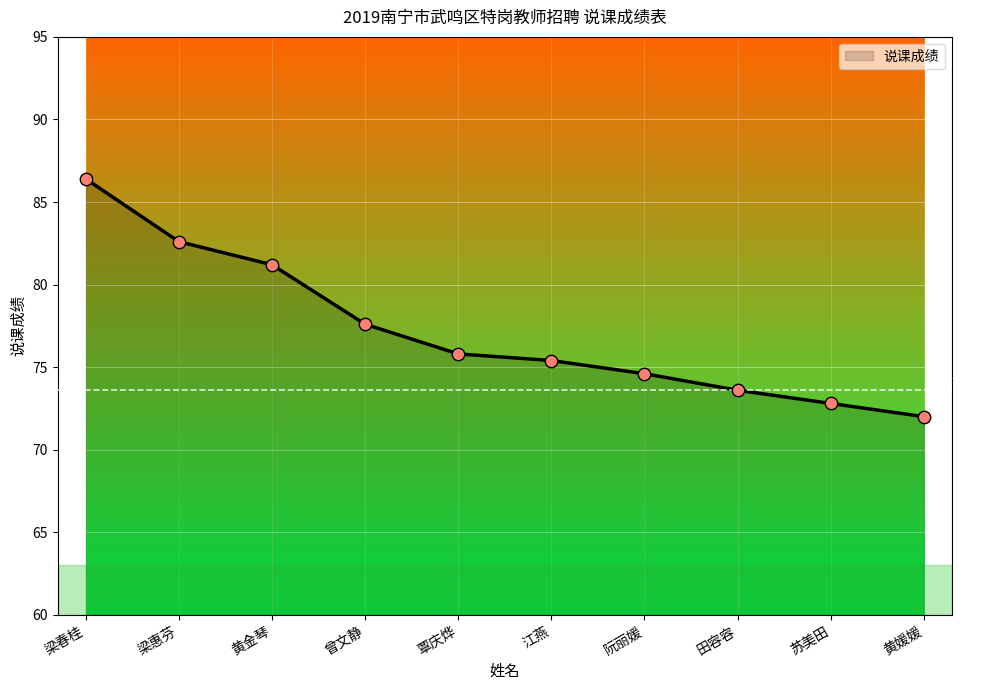

What is the change in value from 黄金琴 to 苏美田?

-8.4